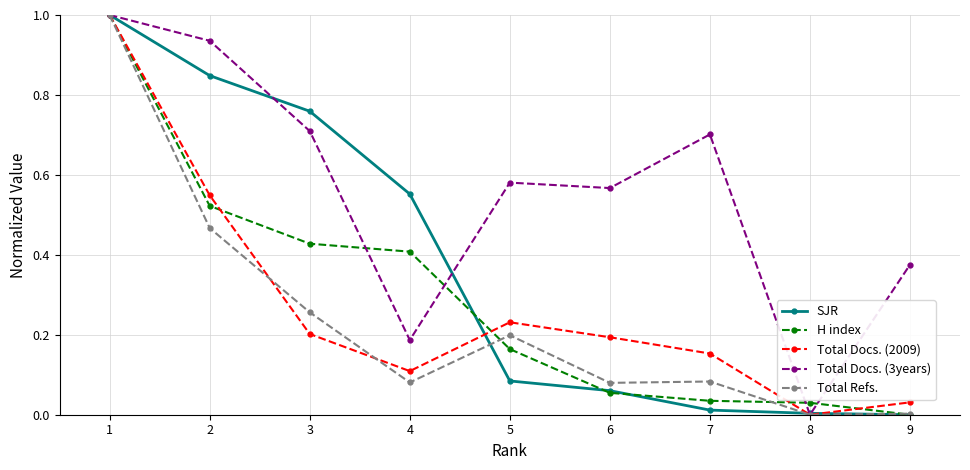

Which series has the largest total across all categories?

Total Docs. (3years)